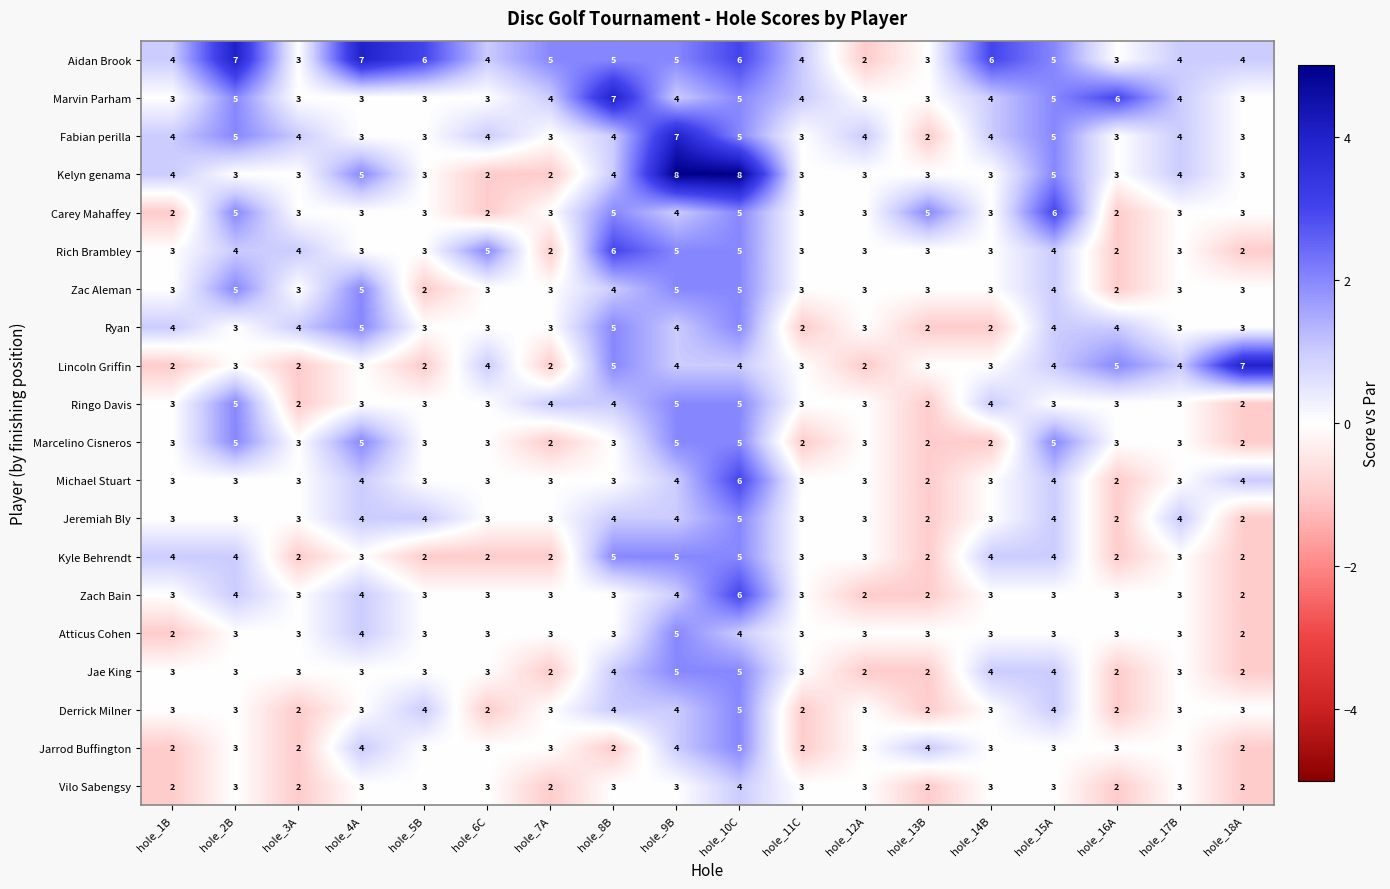

What is the difference between the maximum and second lowest values in the Rich Brambley series?

4